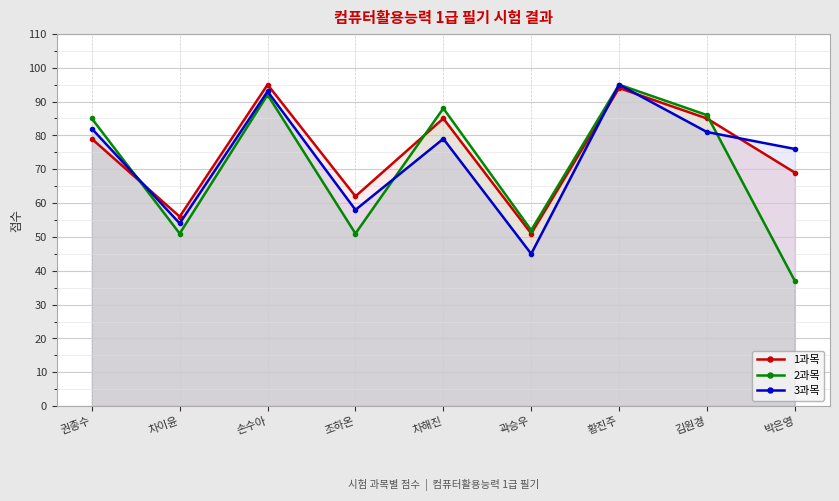

List the labels in order of 3과목 value, largest first.

황진주, 손수아, 권종수, 김원경, 차해진, 박은영, 조하온, 차이윤, 곽승우